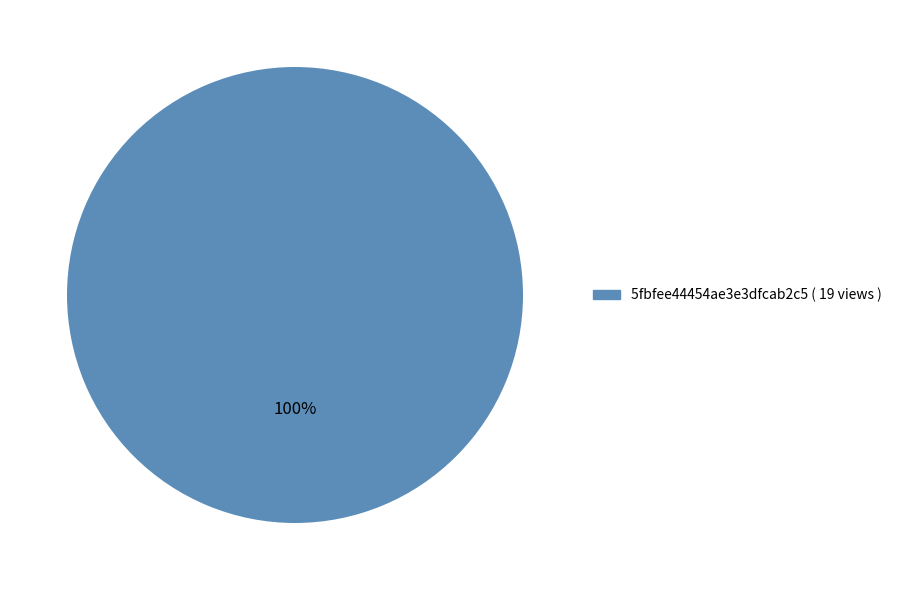

To the nearest percent, what percentage of the pie is 5fbfee44454ae3e3dfcab2c5 ( 19 views )?

100%